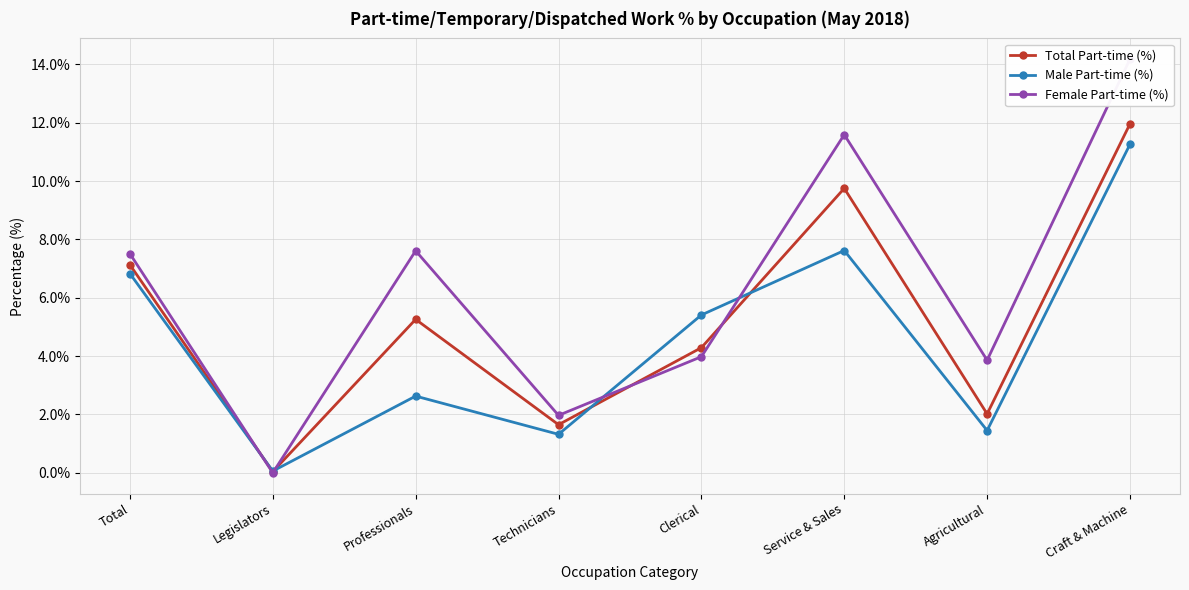

At Clerical, list the series in order from largest to smallest.

Male Part-time (%), Total Part-time (%), Female Part-time (%)